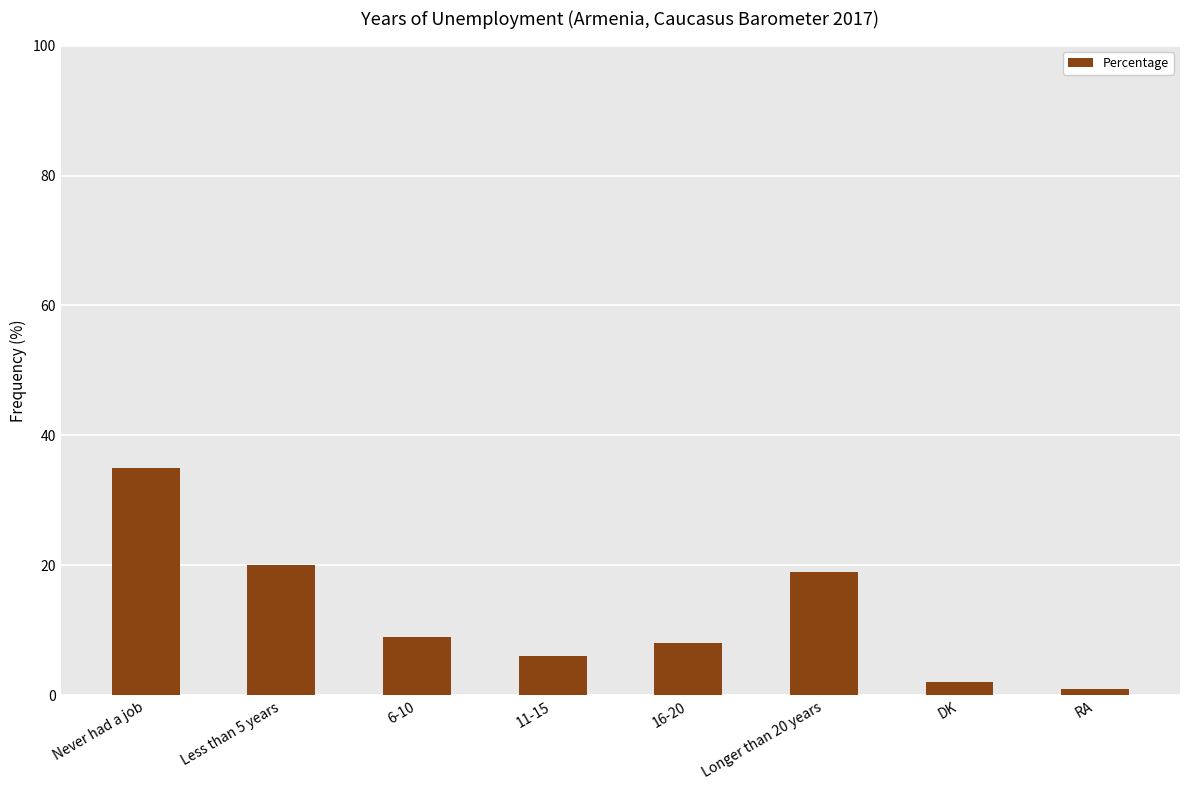

What is the difference between the values at Never had a job and Less than 5 years?

15